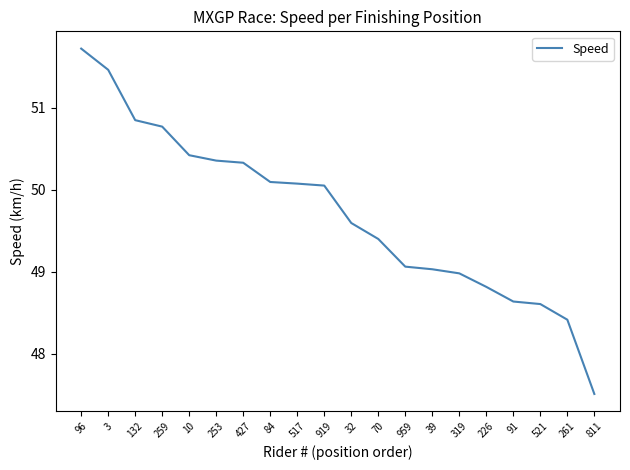

What is the difference between the values at 517 and 70?

0.7